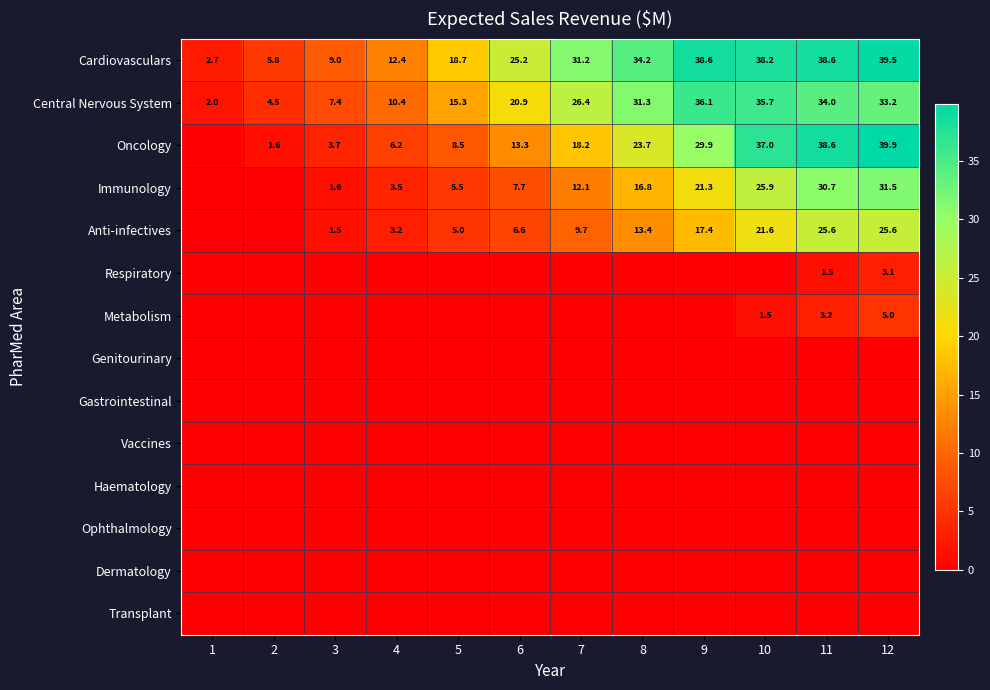

Which category has the highest value in the Cardiovasculars series?

12